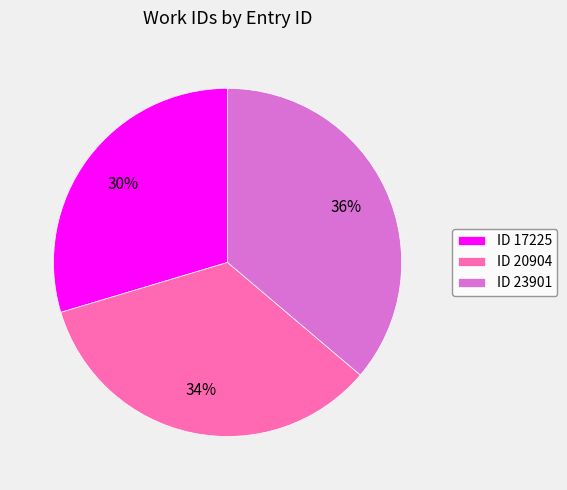

True or false: ID 17225 accounts for 36% of the total.

False